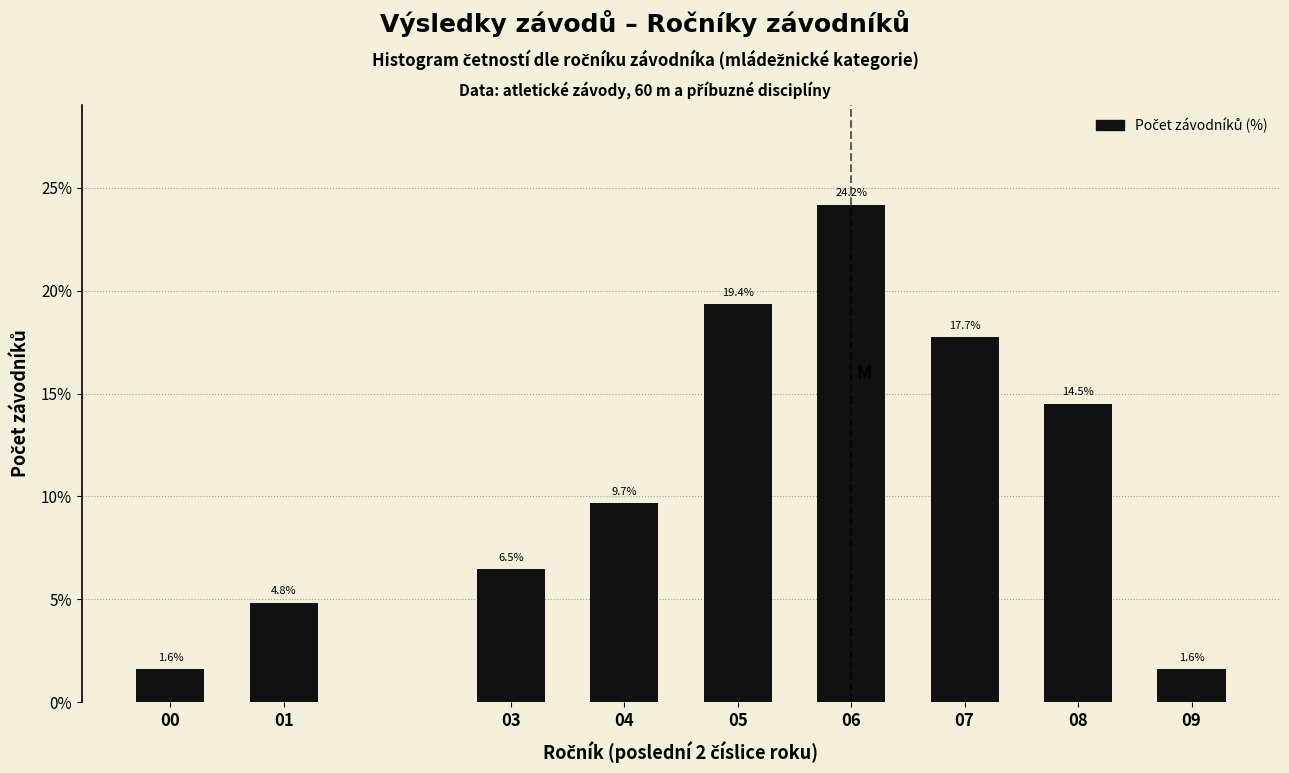

Reading left to right, transcribe all the data shown in this chart.

00=1.6	01=4.8	03=6.5	04=9.7	05=19.4	06=24.2	07=17.7	08=14.5	09=1.6